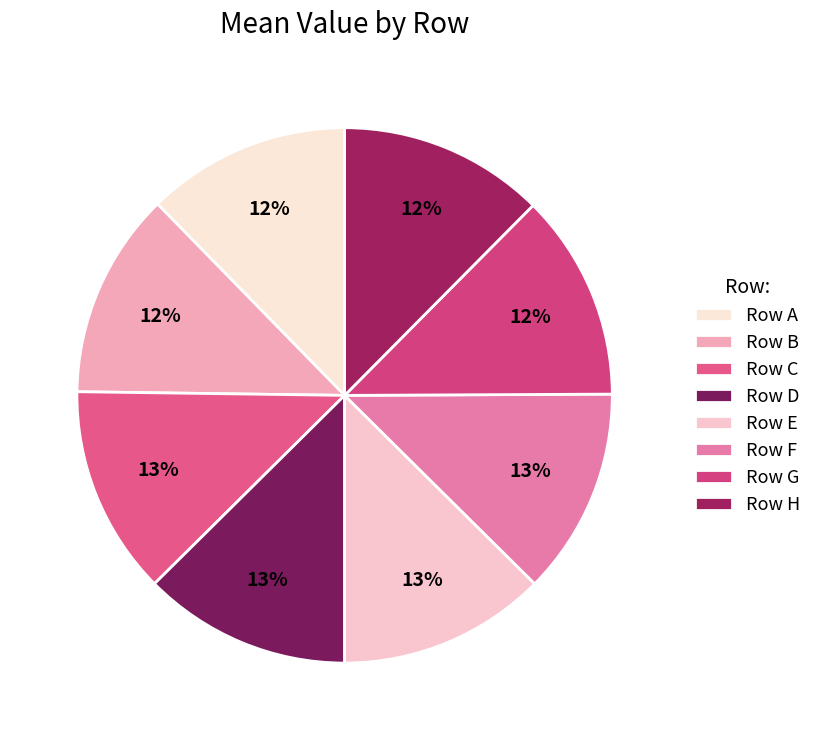

How many slices are in this pie chart?

8